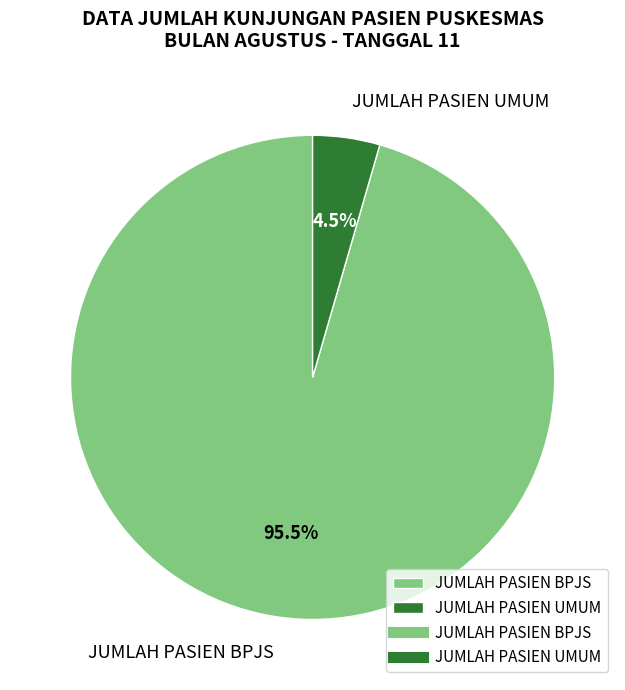

How many segments does this pie chart have?

2